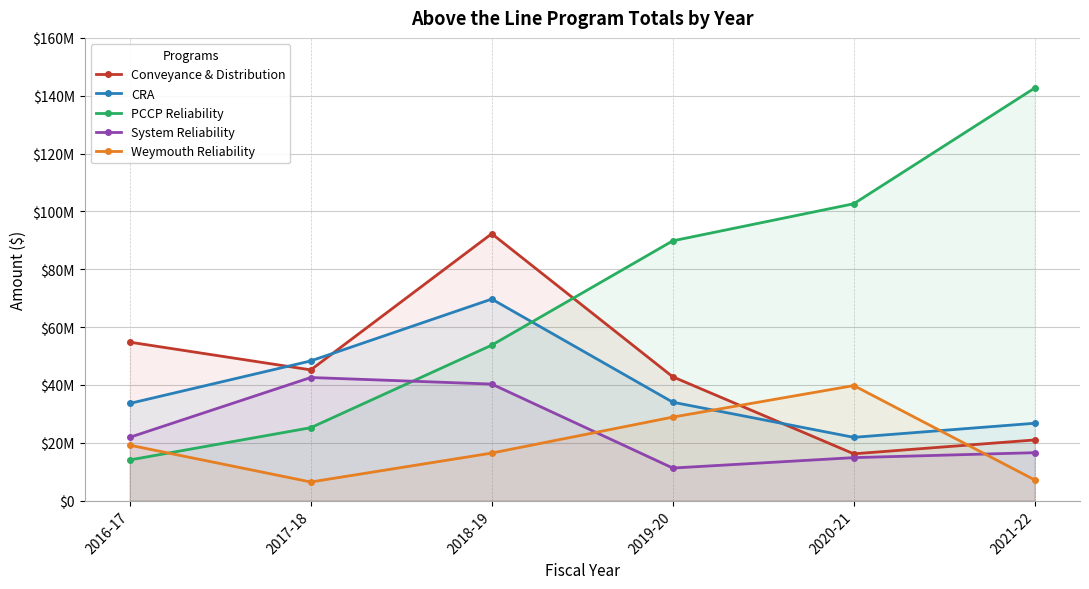

After their last crossing, which series has the higher values: PCCP Reliability or Weymouth Reliability?

PCCP Reliability